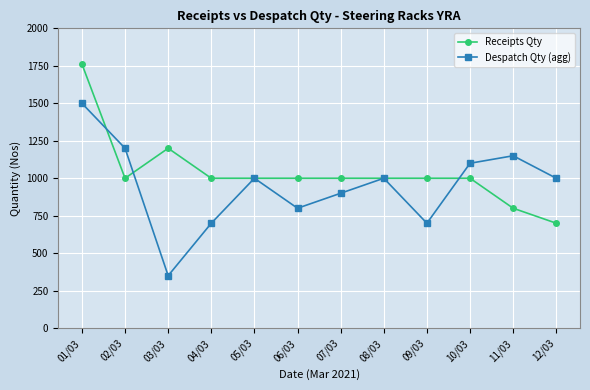

What is the sum of all Despatch Qty (agg) values?

11400